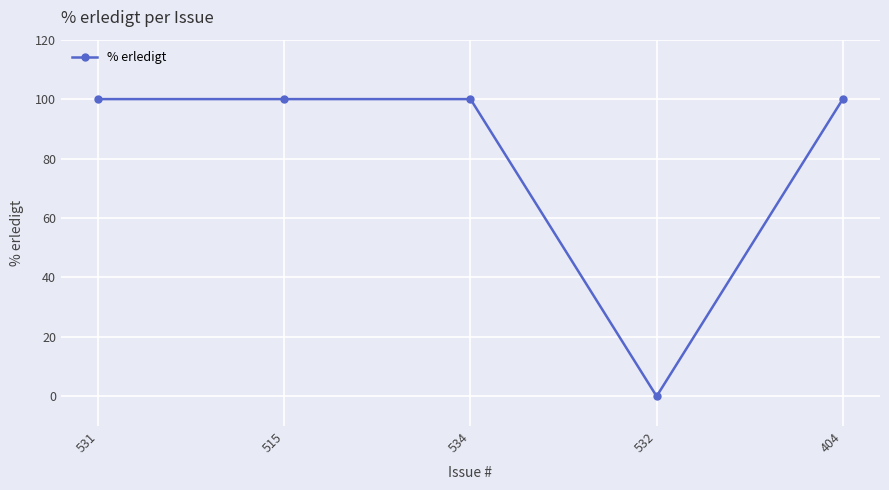

True or false: there are more than 1 points higher than both neighbors.

False